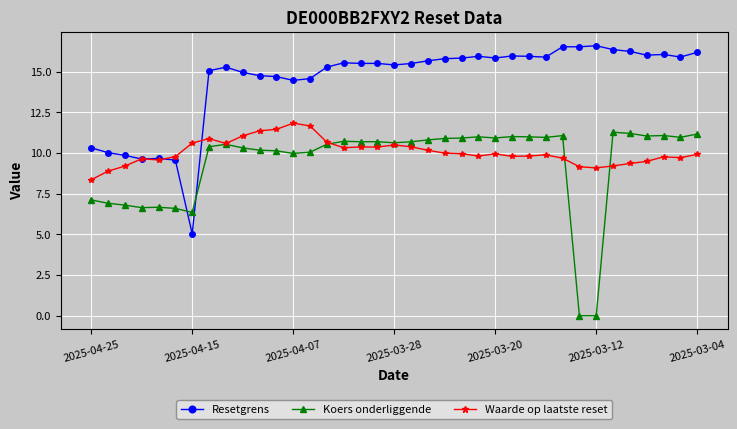

What is the value of the Koers onderliggende point at the 17th from the left?

10.7